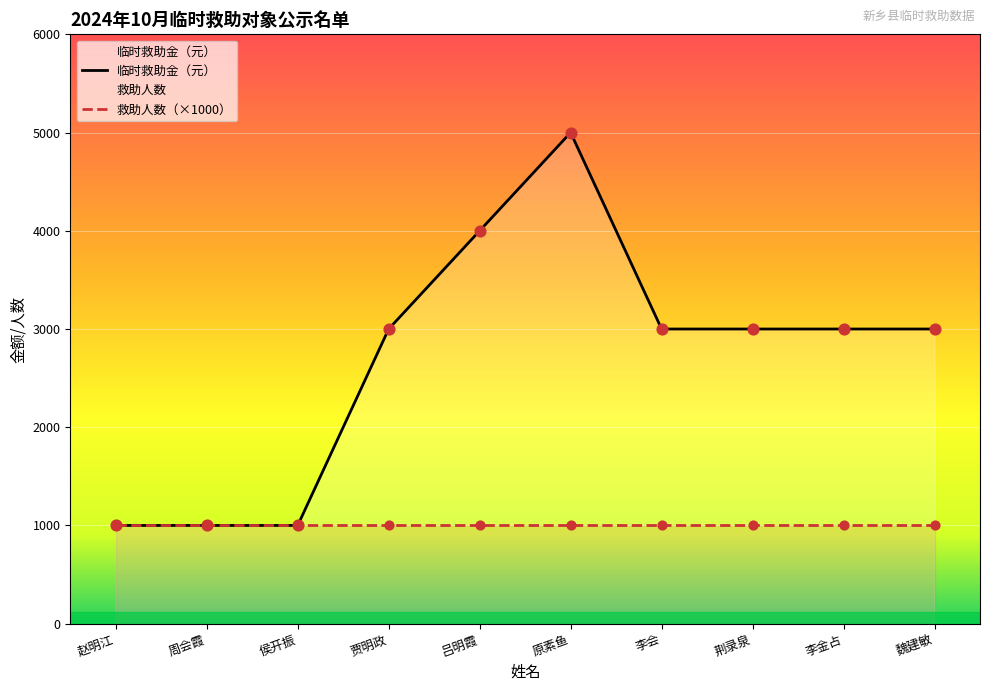

Between 贾明政 and 原素鱼, which is larger?

原素鱼